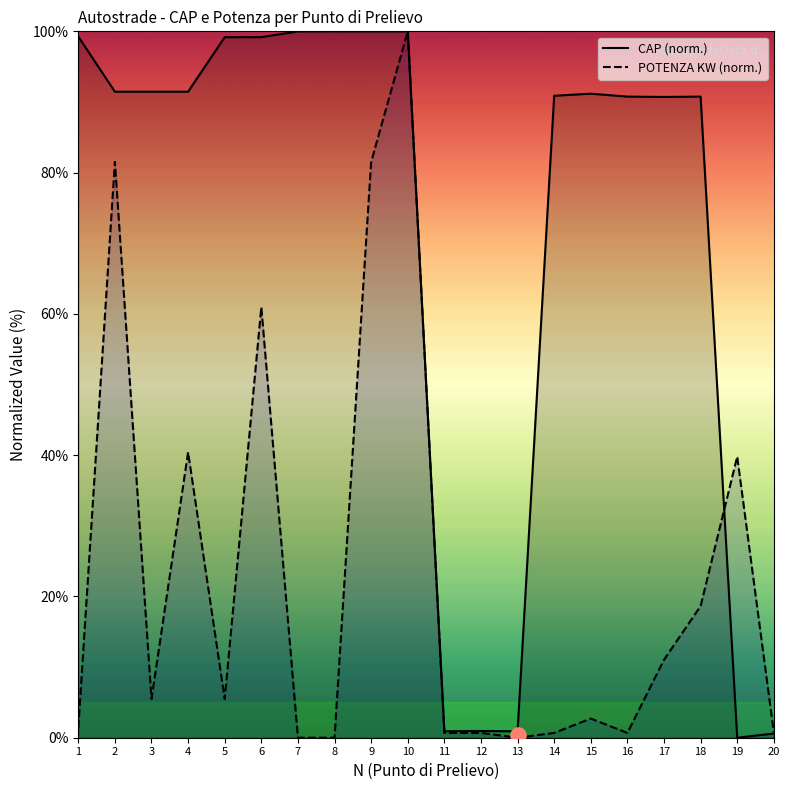

Is the value of CAP at 3 greater than the value of POTENZA (KW) at 16?

Yes